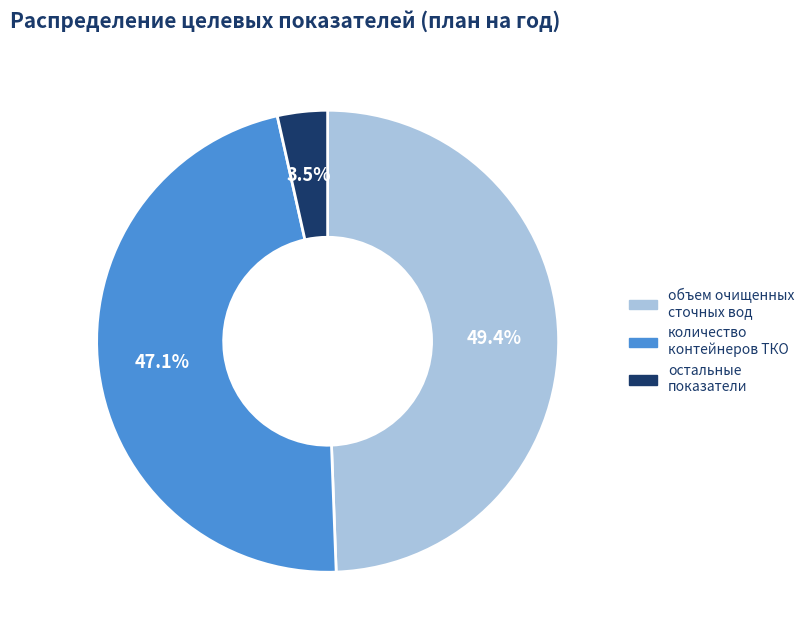

Combined, do объем очищенных сточных вод and количество контейнеров ТКО account for over 50%?

Yes